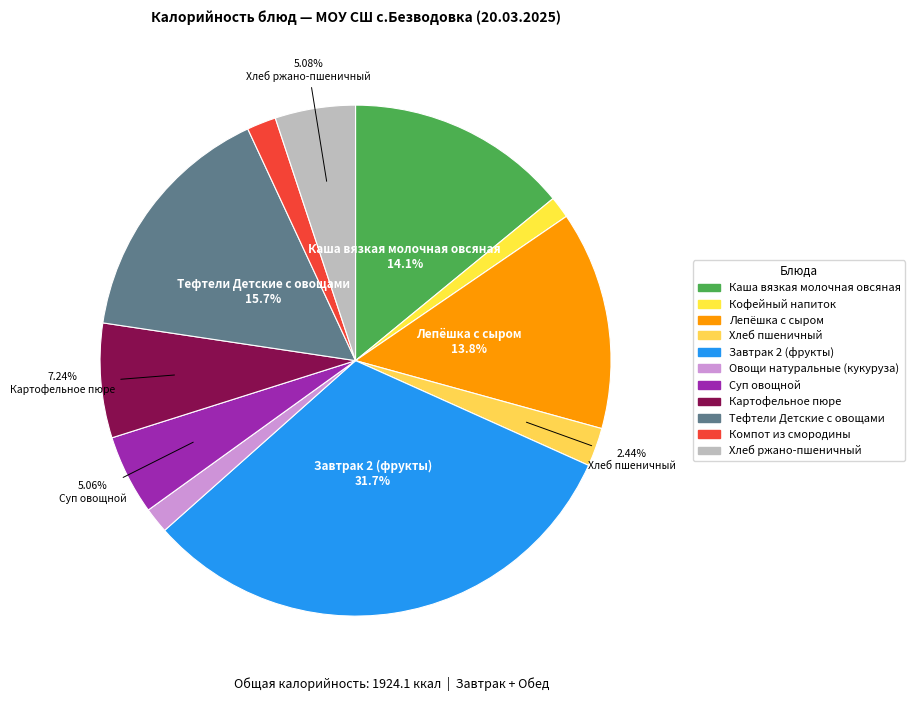

Which slice is the smallest?

Кофейный напиток